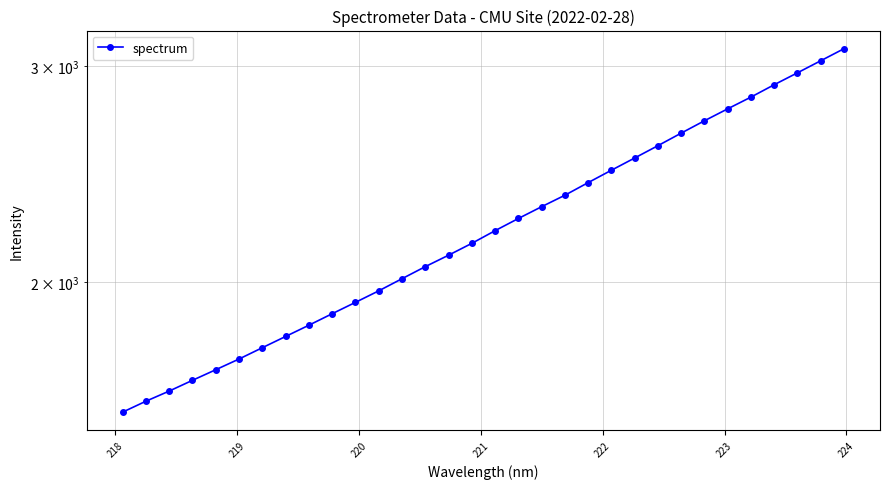

Reading right to left, what are all the values shown in this chart?

3097.6	3028.5	2961.0	2895.7	2829.5	2768.0	2706.8	2645.0	2583.6	2524.7	2467.5	2411.0	2354.7	2304.7	2254.3	2203.6	2151.9	2104.7	2060.1	2014.0	1968.8	1926.9	1886.3	1846.1	1807.7	1770.0	1732.9	1698.5	1665.2	1632.0	1601.2	1568.8